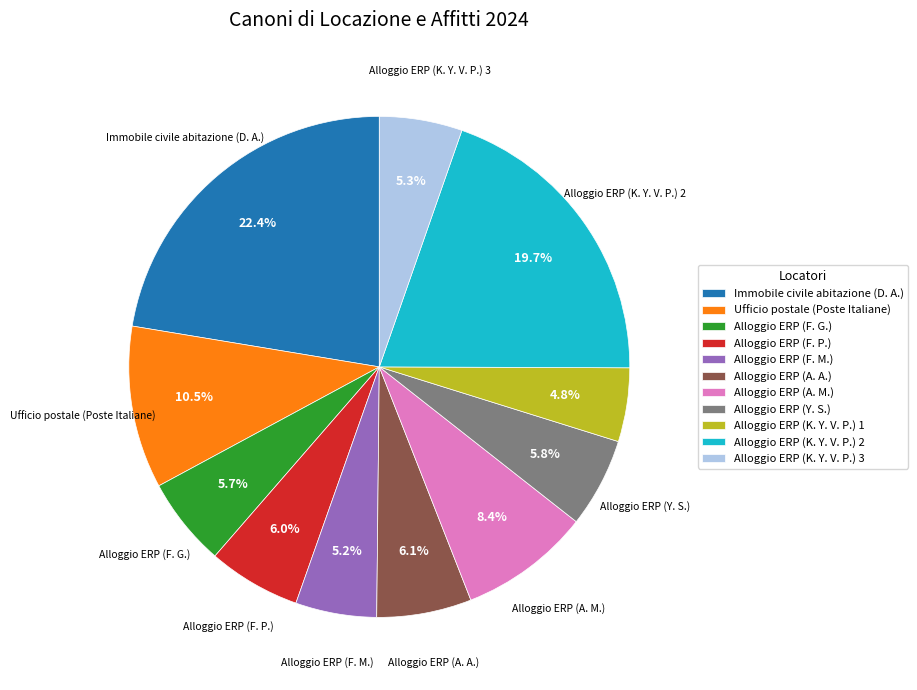

The Alloggio ERP (Y. S.) slice represents 6% of the pie. True or false?

True